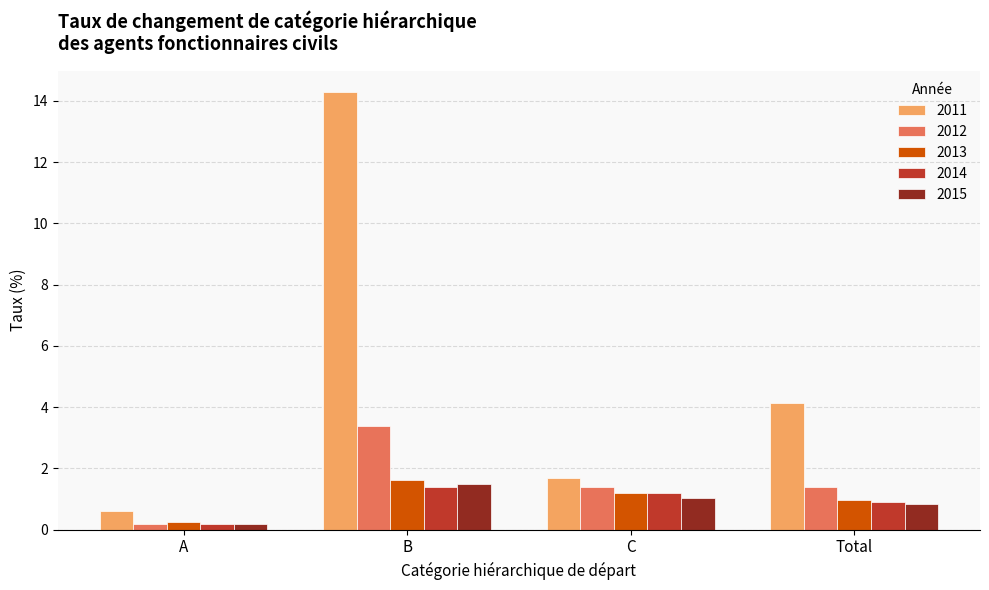

What is the difference between the 2011 values at C and A?

1.1